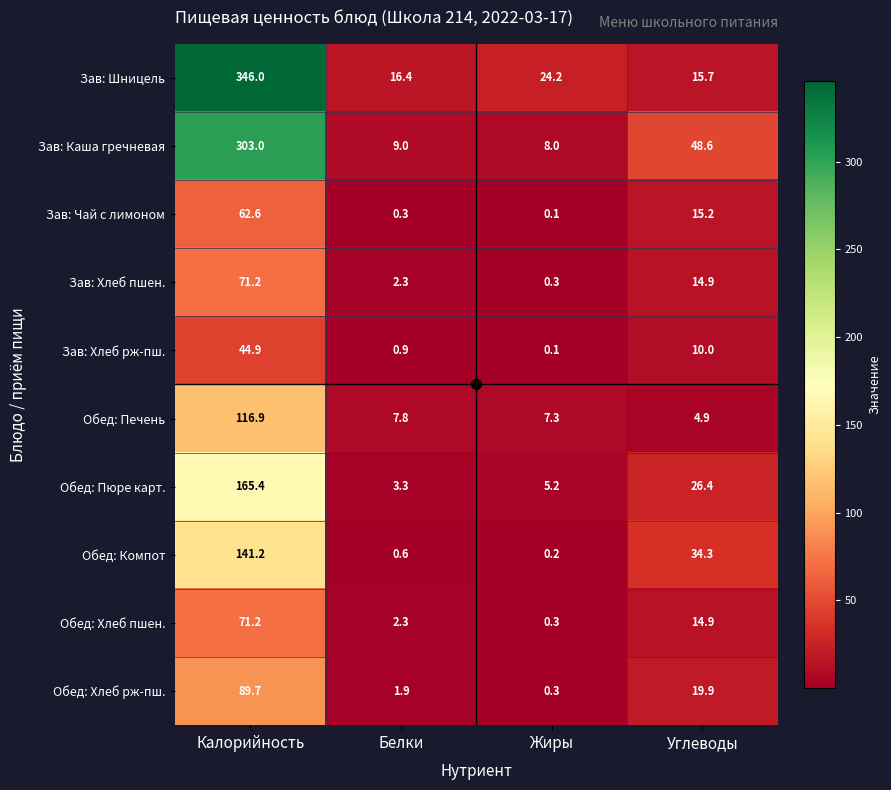

The Зав: Каша гречневая series shows 18.7 at Углеводы. True or false?

False